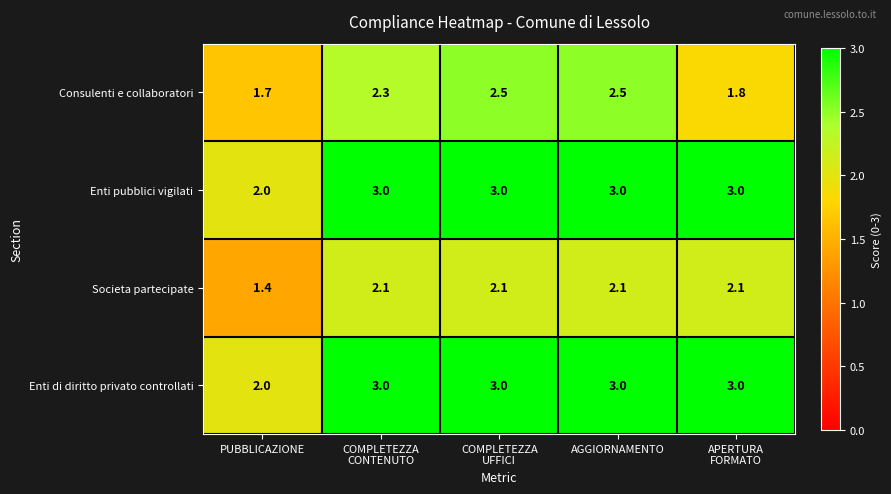

How many Enti pubblici vigilati values are between 3 and 4?

4